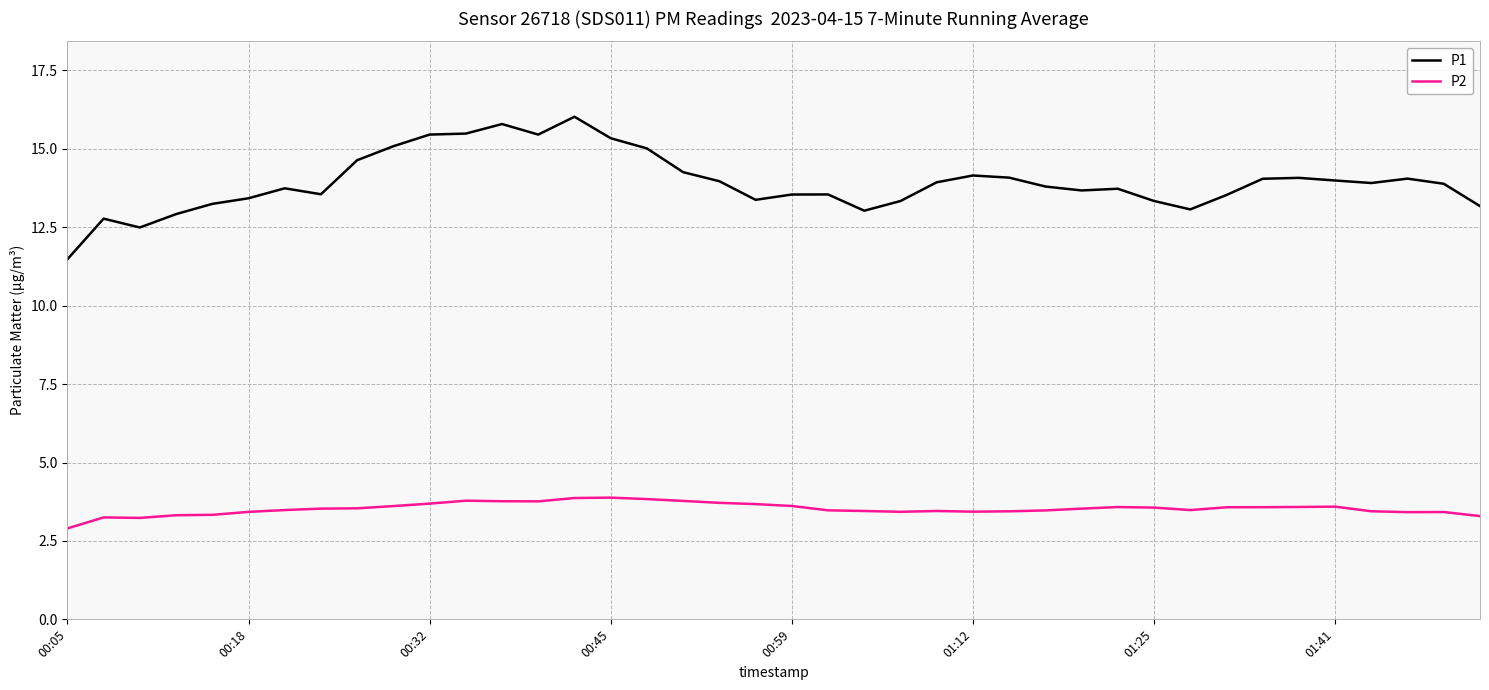

Which series has the largest total across all categories?

P1